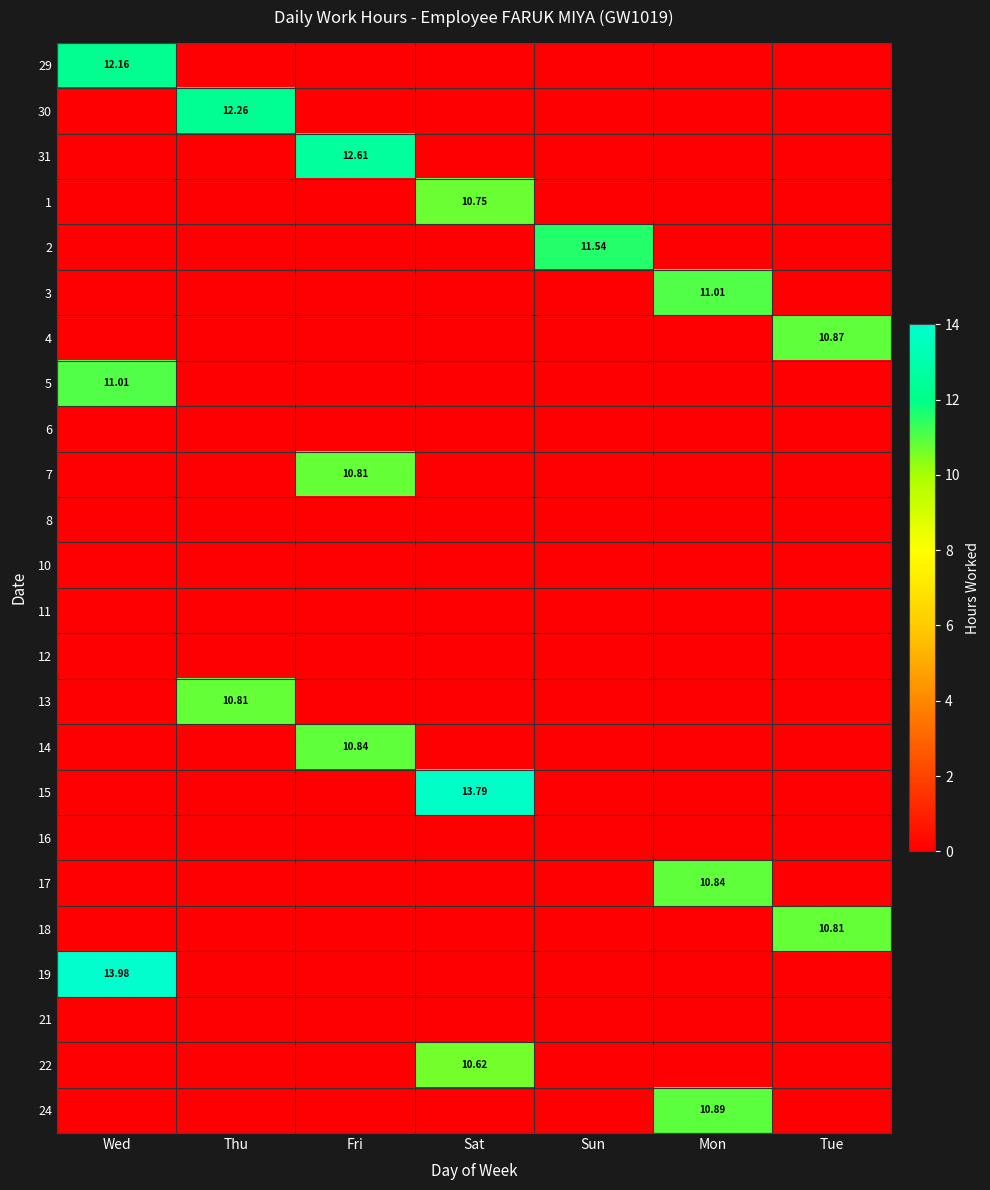

At which category does the chart reach its peak across all series?

Wed